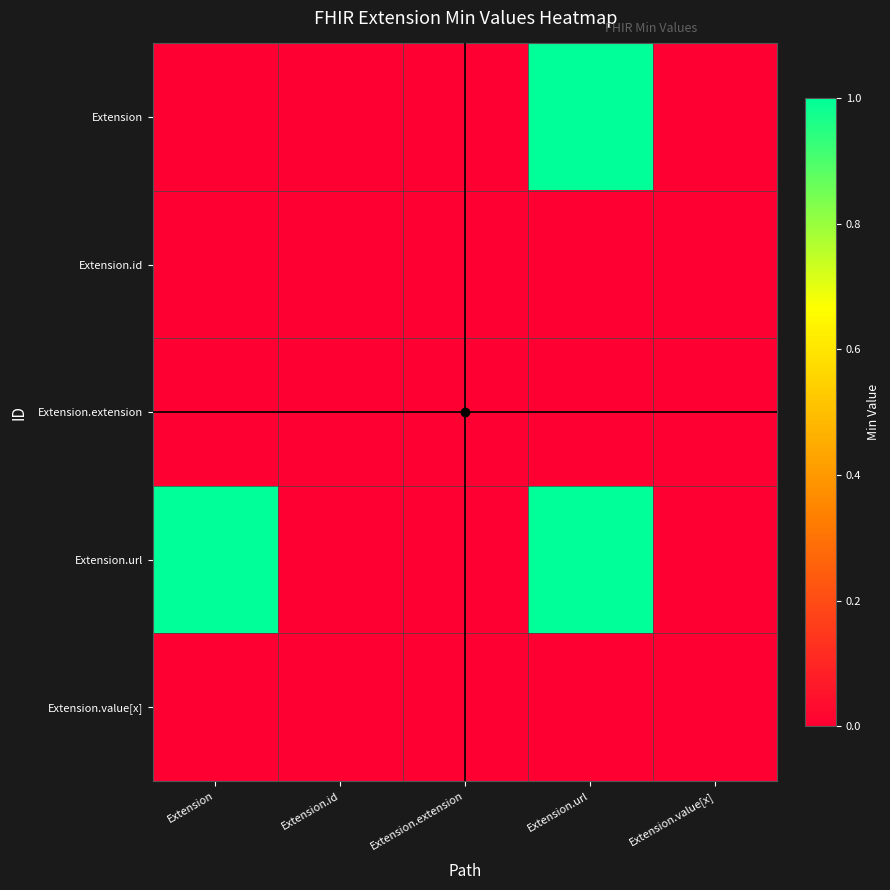

Reading left to right, extract all data points from this chart.

Extension: Extension=0	Extension.id=0	Extension.extension=0	Extension.url=1	Extension.value[x]=0
Extension.id: Extension=0	Extension.id=0	Extension.extension=0	Extension.url=0	Extension.value[x]=0
Extension.extension: Extension=0	Extension.id=0	Extension.extension=0	Extension.url=0	Extension.value[x]=0
Extension.url: Extension=1	Extension.id=0	Extension.extension=0	Extension.url=1	Extension.value[x]=0
Extension.value[x]: Extension=0	Extension.id=0	Extension.extension=0	Extension.url=0	Extension.value[x]=0